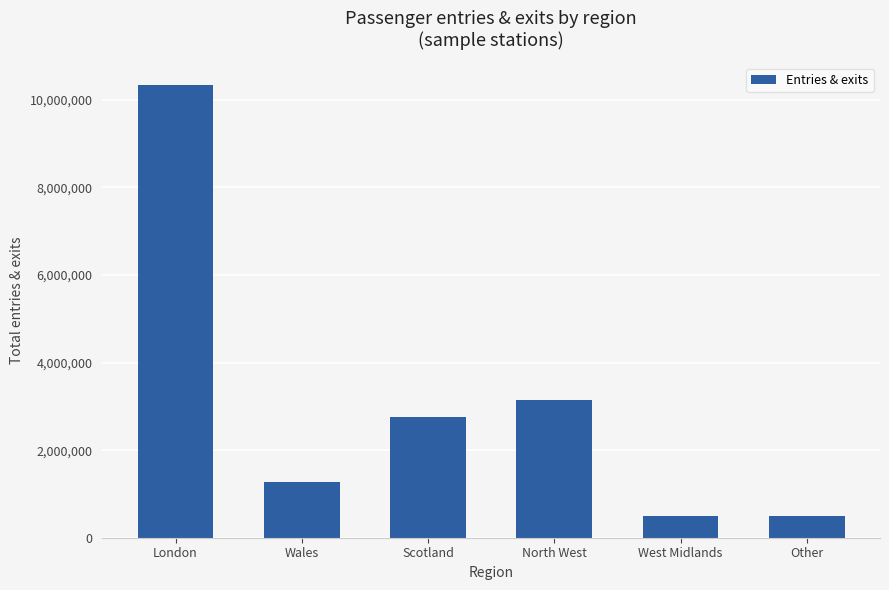

What is the smallest value displayed?

490812